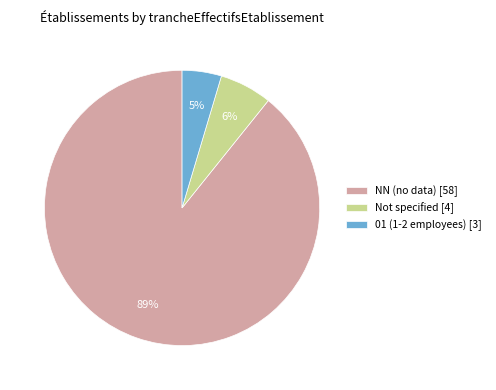

Rank the categories by value from highest to lowest.

NN (no data) [58], Not specified [4], 01 (1-2 employees) [3]